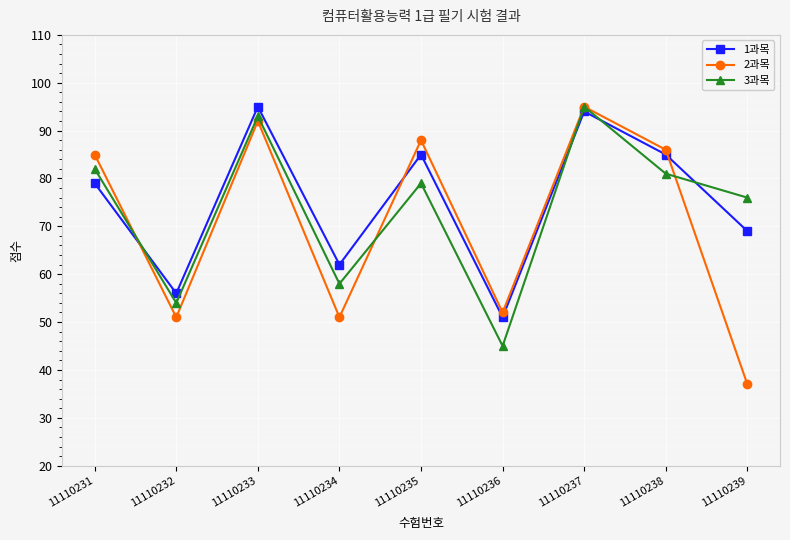

How many categories are shown in the chart?

9